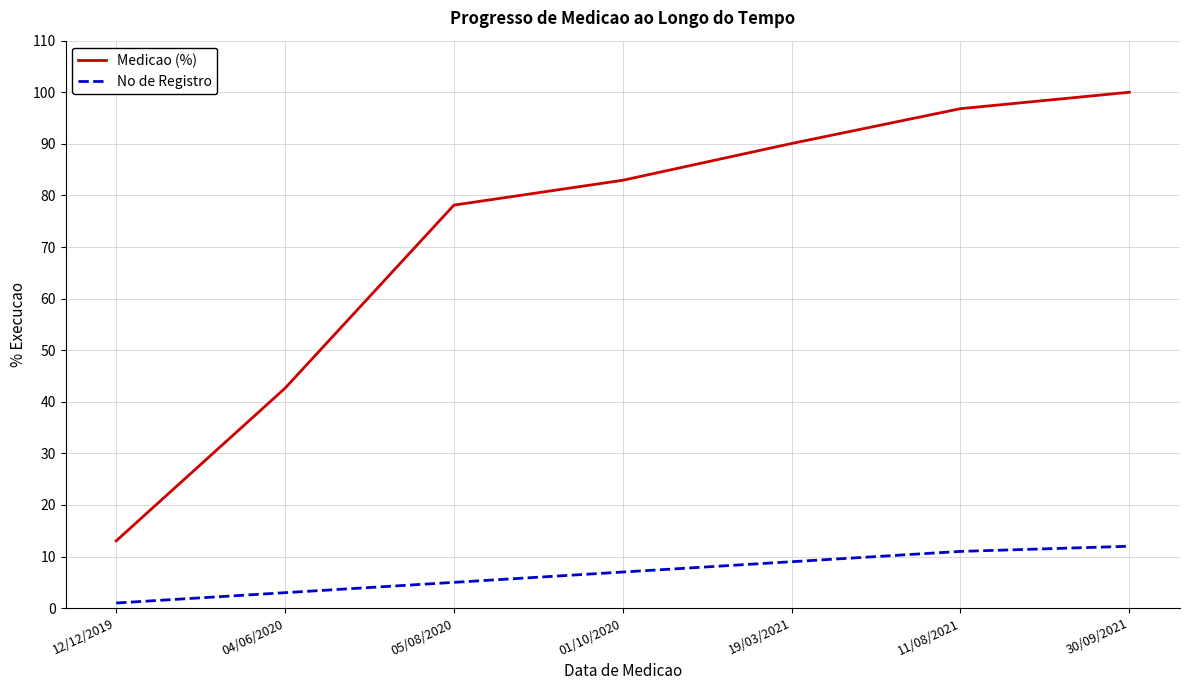

Does the chart have visible grid lines?

Yes